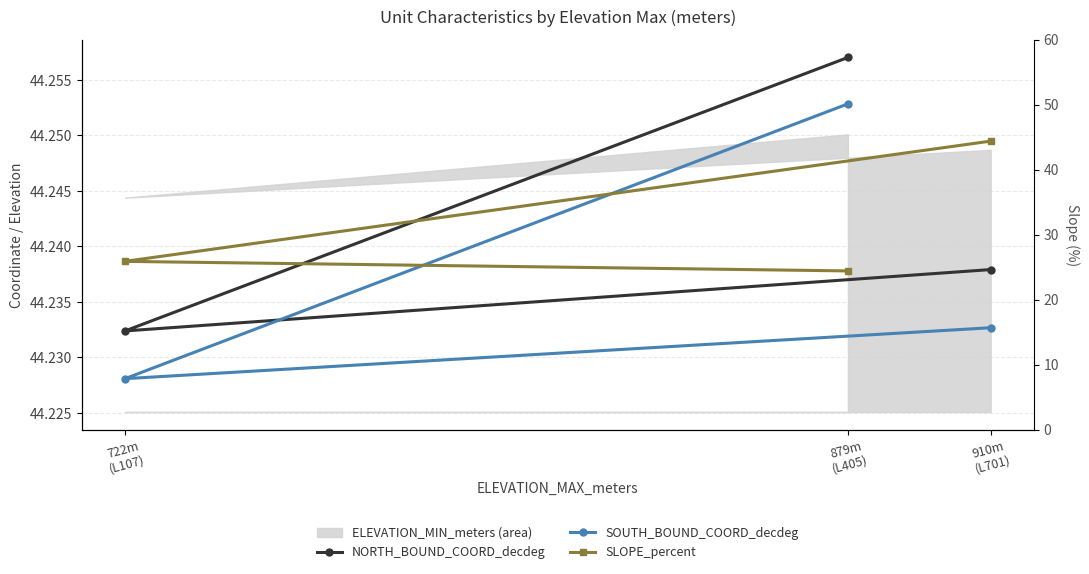

What is the label of the 3rd point from the right?

910m
(L701)